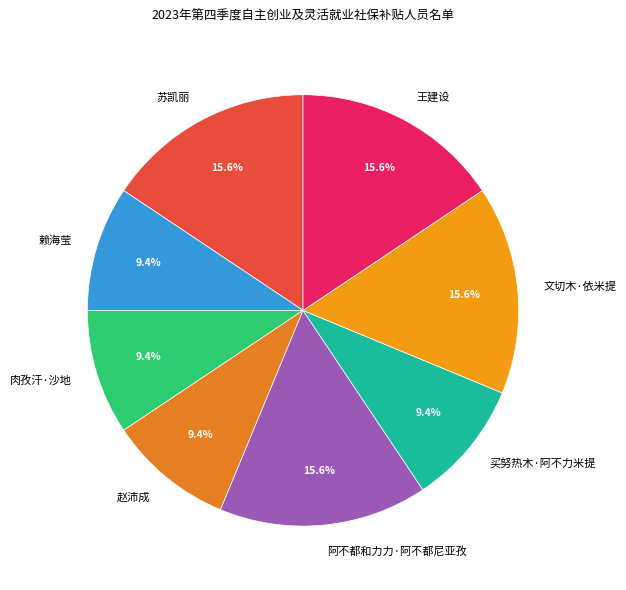

To the nearest percent, what is the difference between the largest and smallest slice percentages?

6%